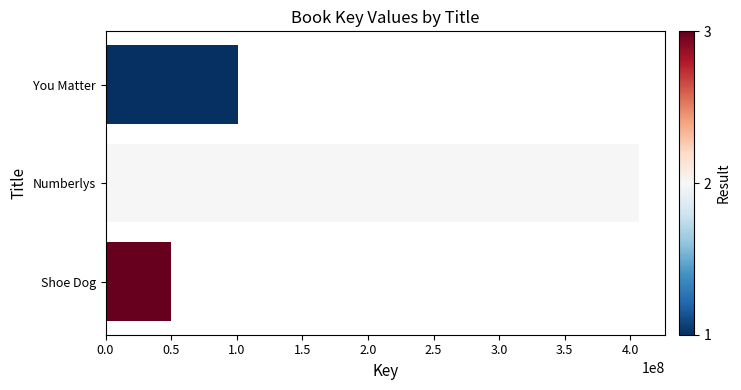

How many categories are shown in the chart?

3